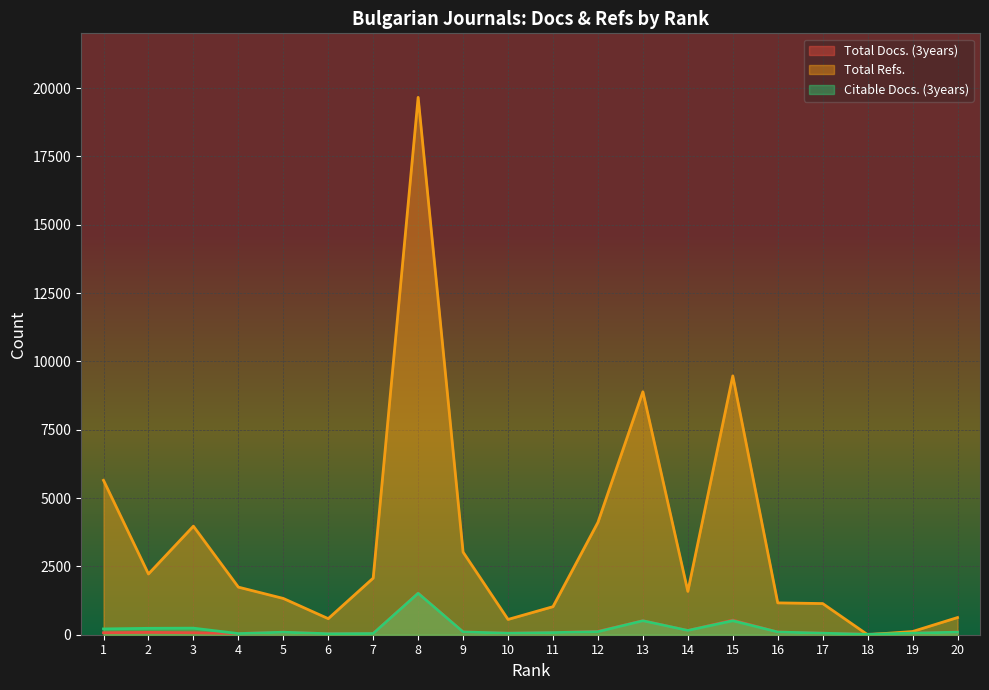

Which has a higher value, 16 or 18?

16